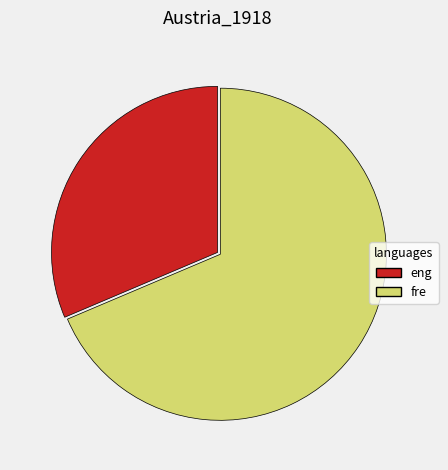

How many segments does this pie chart have?

2